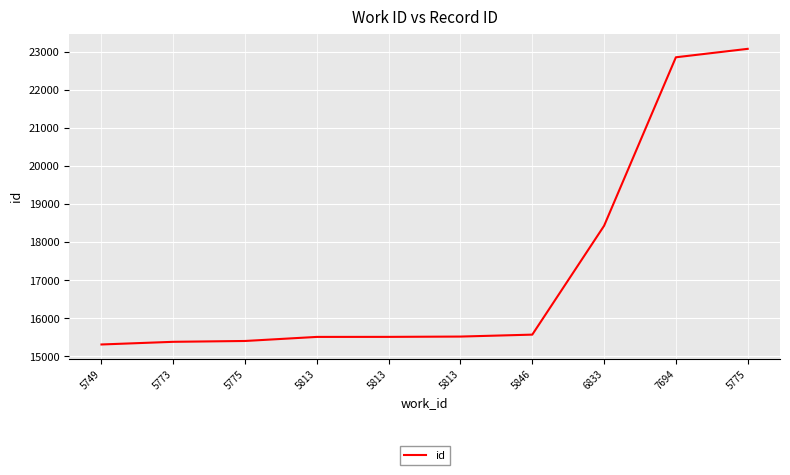

True or false: there are more than 2 points higher than both neighbors.

False